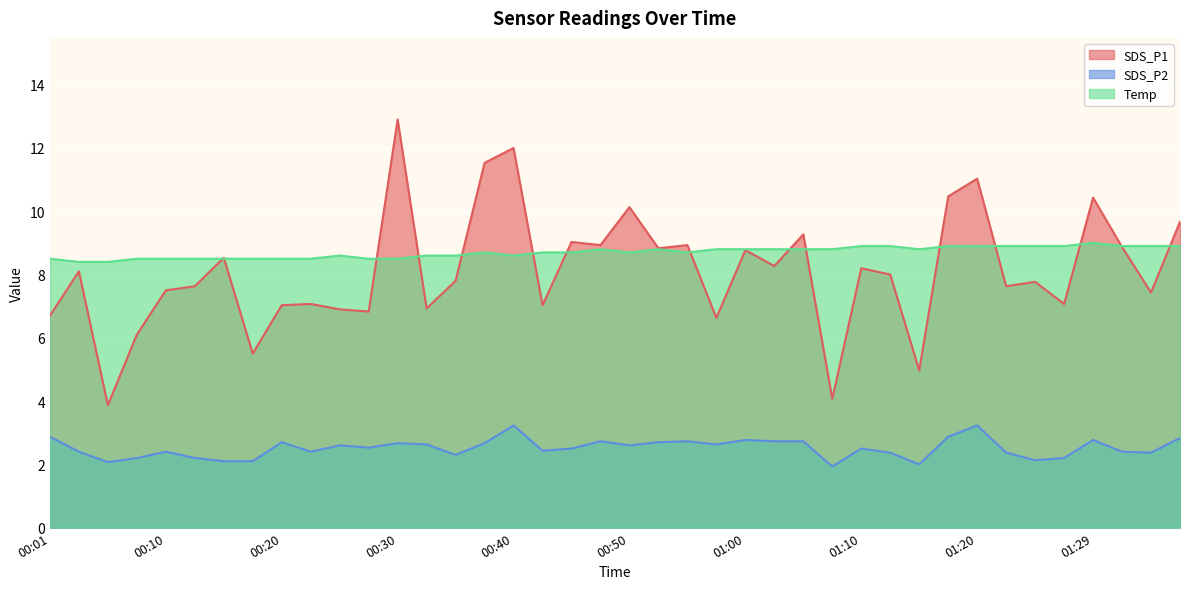

True or false: SDS_P1 and Temp cross at least once.

True